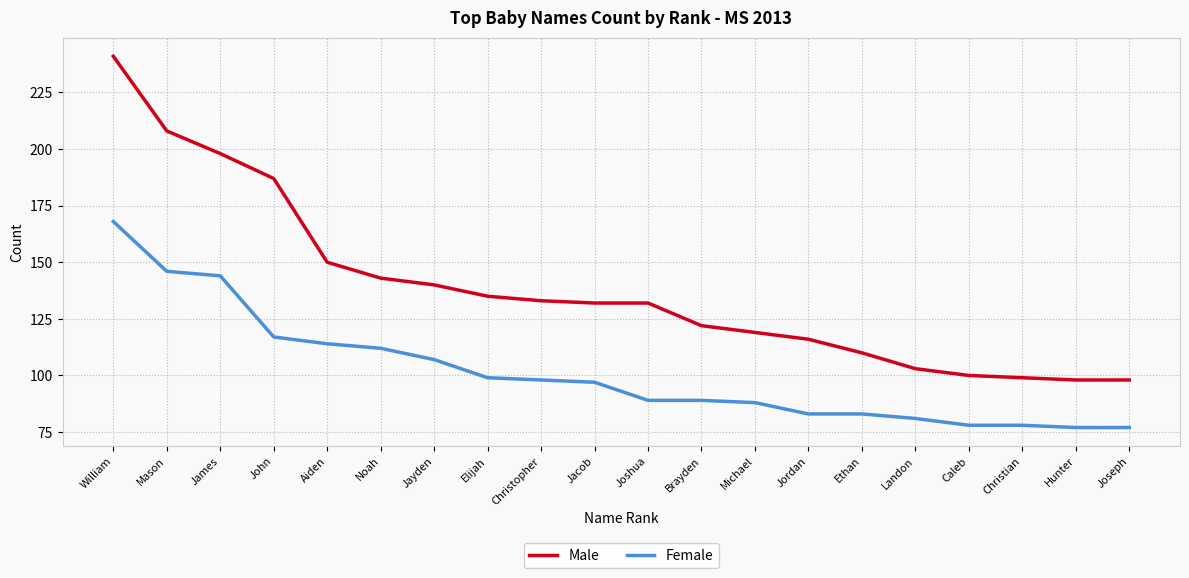

What is the minimum value for Male?

98